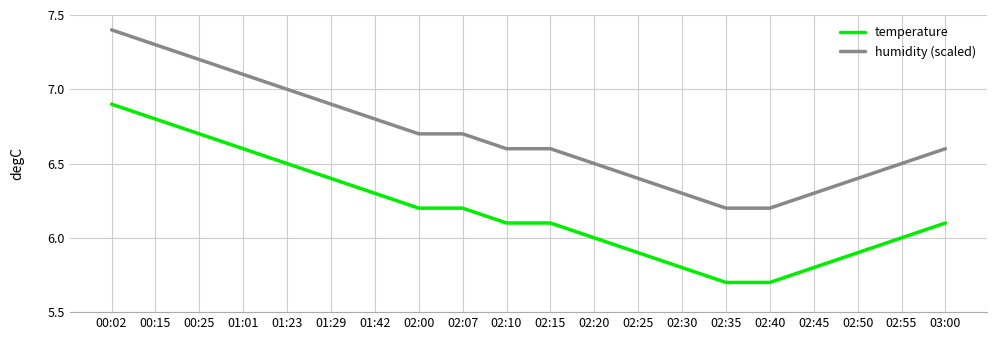

What is the average value of the temperature series?

6.2